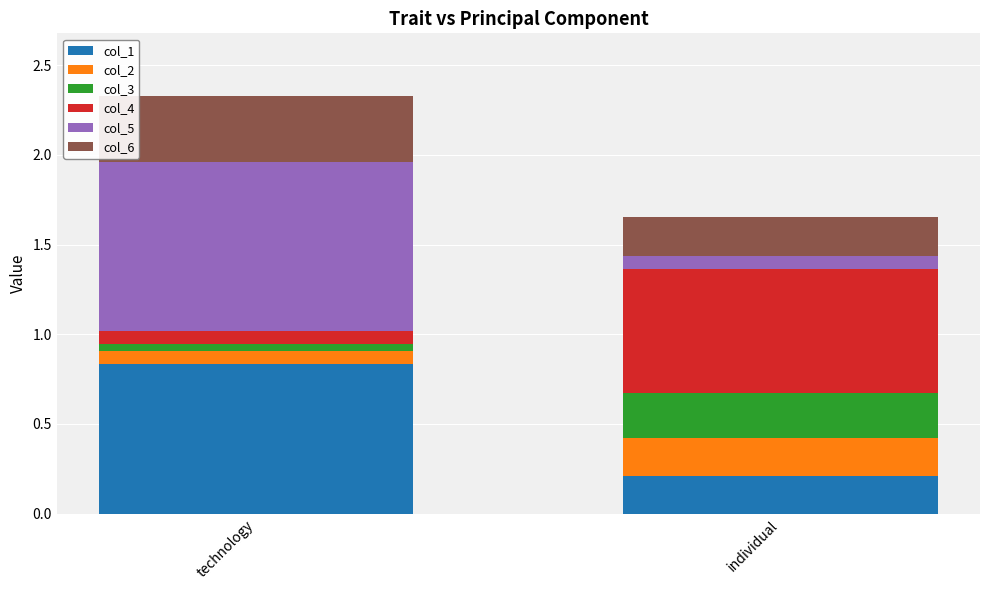

Are the bars horizontal?

No